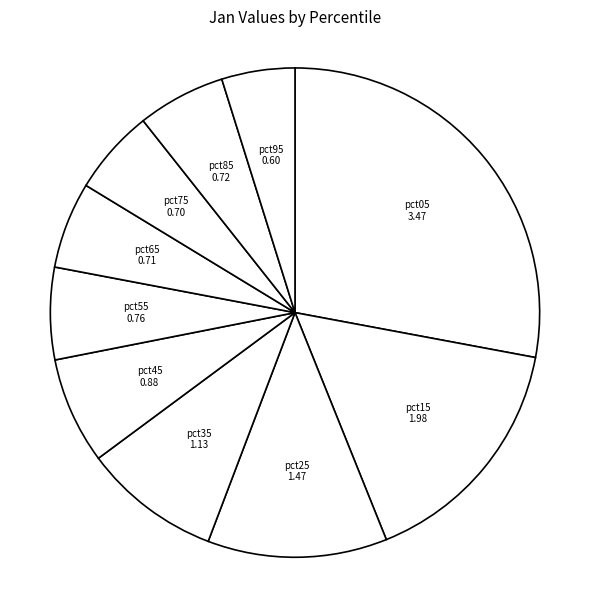

How many slices are in this pie chart?

10